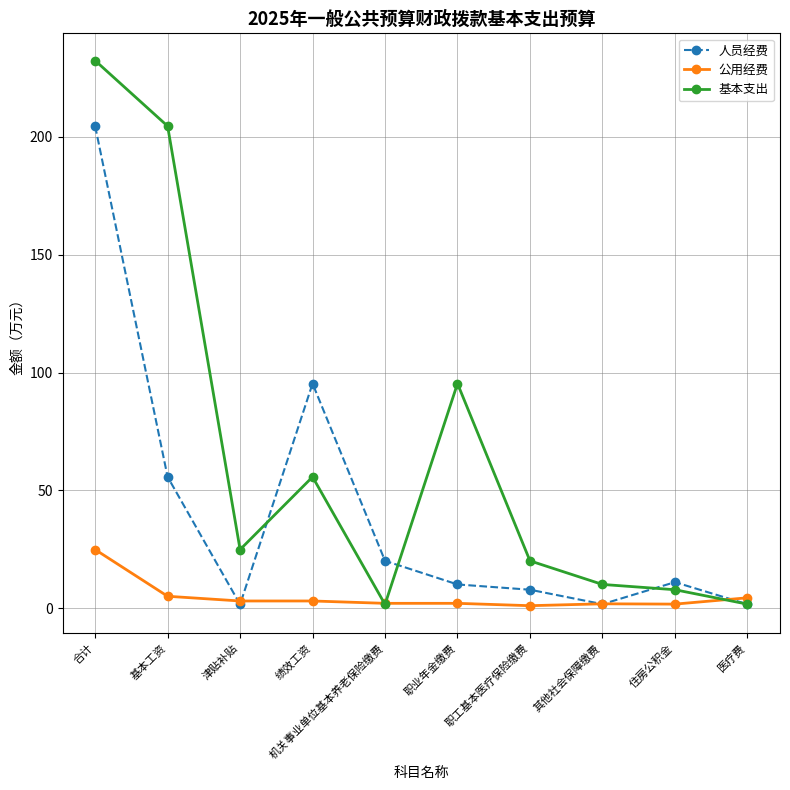

List the series in order of their peak value, lowest first.

公用经费, 人员经费, 基本支出